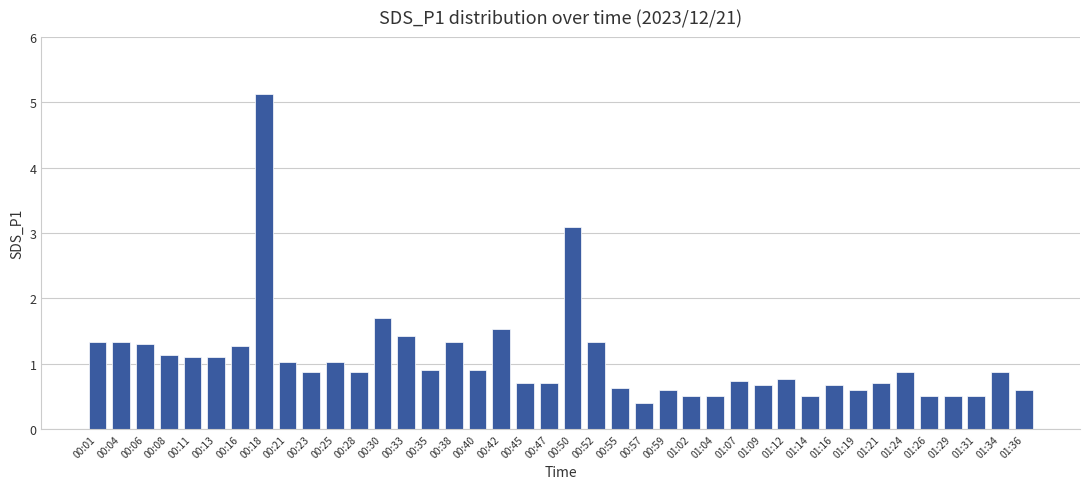

True or false: the data shows 1.1 at 00:11.

True